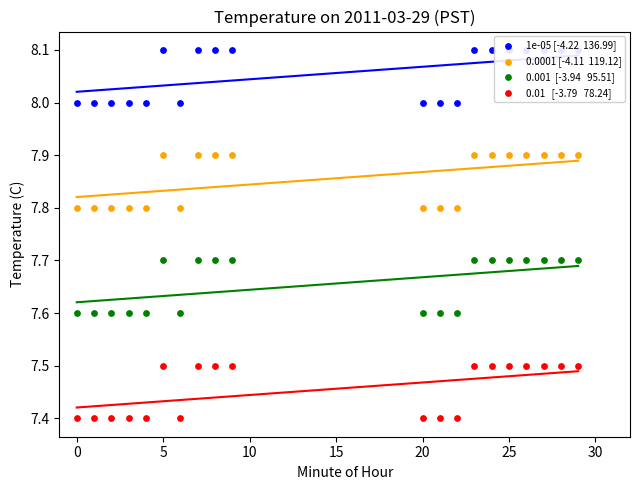

Which series contains the lowest Y value?

0.01   [-3.79   78.24]